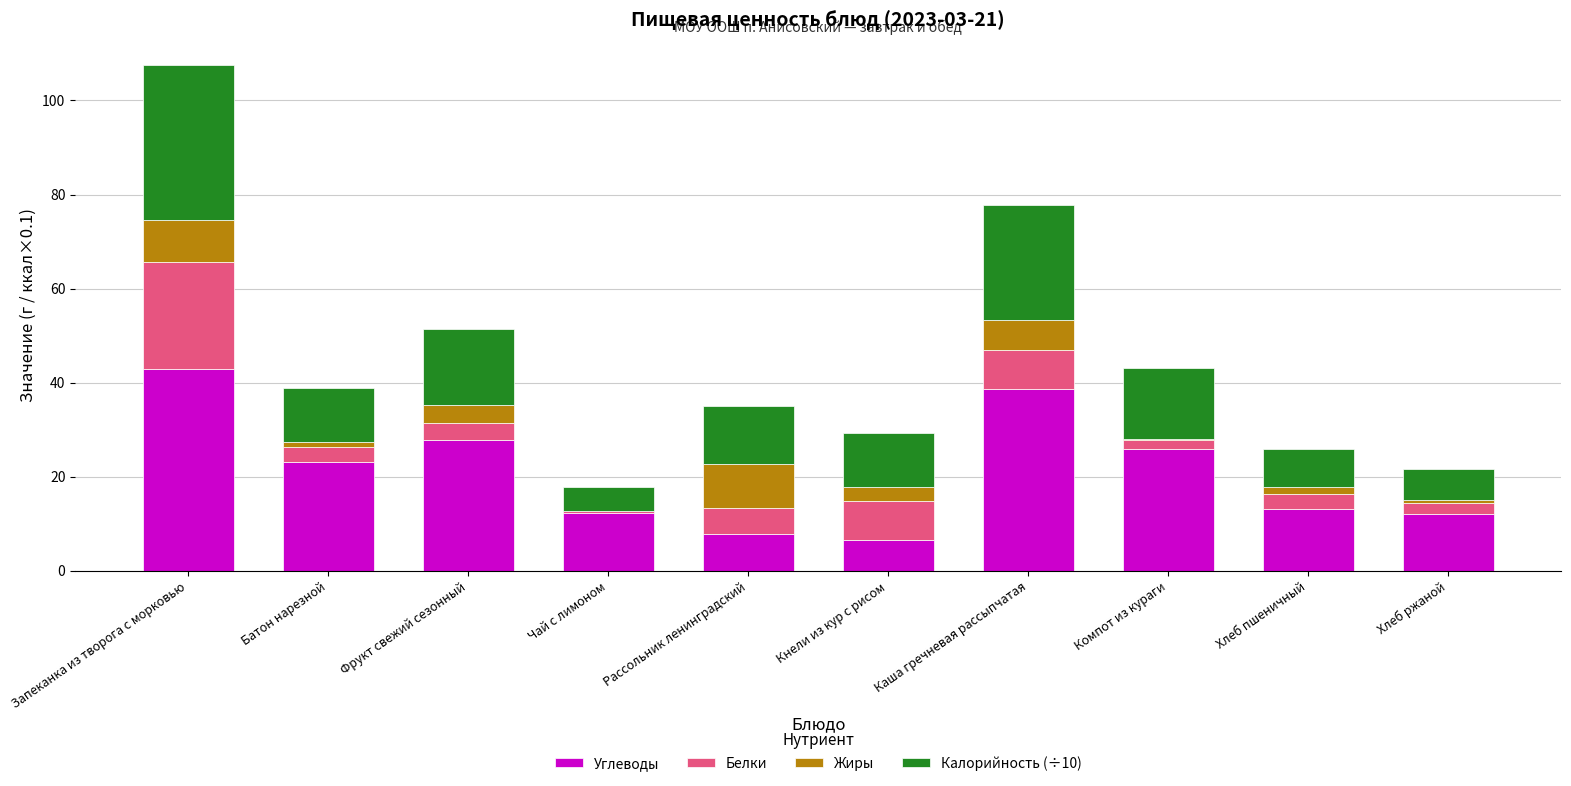

What value does the Углеводы series have at Чай с лимоном?

12.3